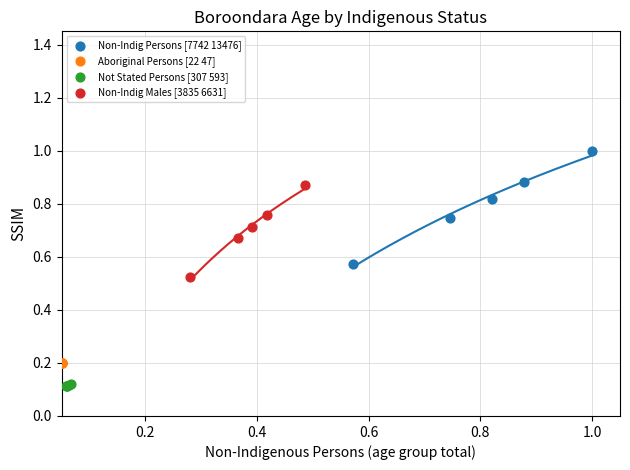

Which series contains the highest Y value?

Non-Indig Persons [7742 13476]